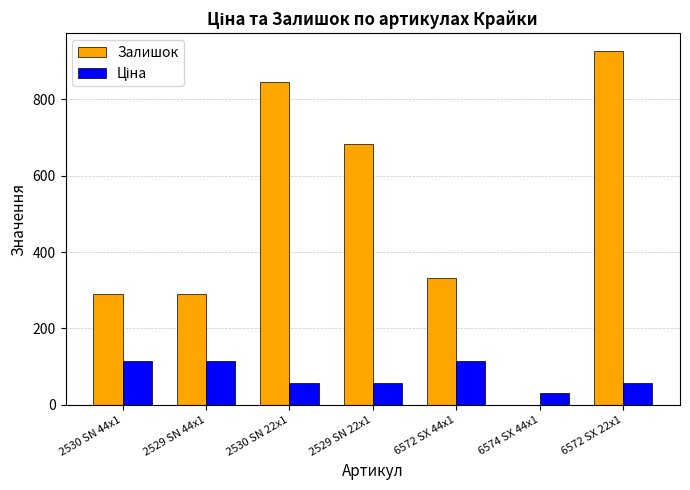

Count the number of categories in the chart.

7